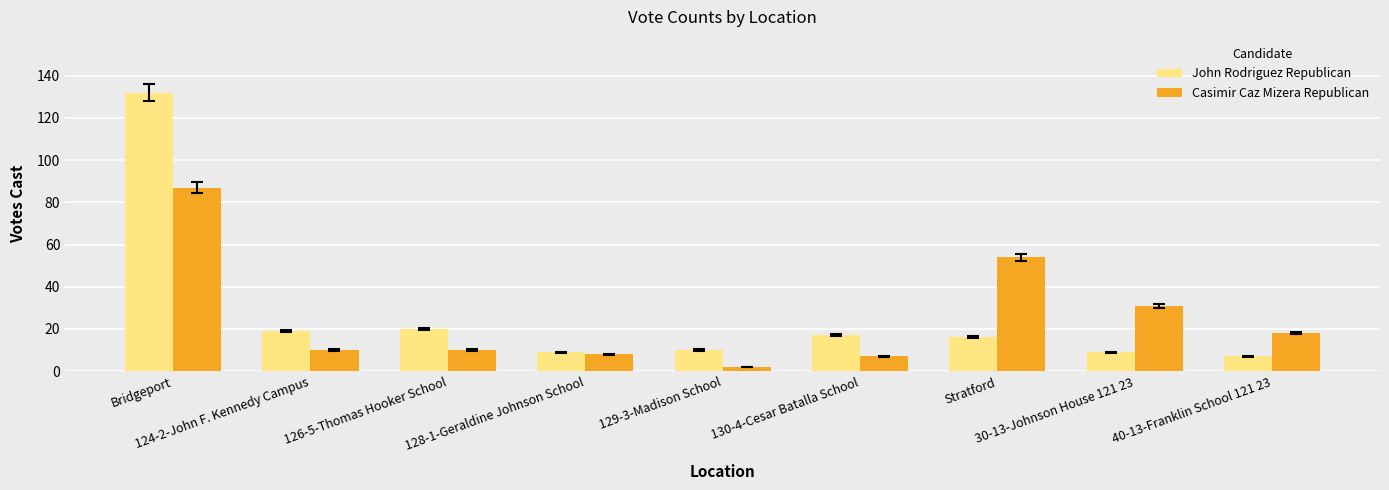

Reading left to right, what are all the values shown in this chart?

John Rodriguez Republican: Bridgeport=132	124-2-John F. Kennedy Campus=19	126-5-Thomas Hooker School=20	128-1-Geraldine Johnson School=9	129-3-Madison School=10	130-4-Cesar Batalla School=17	Stratford=16	30-13-Johnson House 121 23=9	40-13-Franklin School 121 23=7
Casimir Caz Mizera Republican: Bridgeport=87	124-2-John F. Kennedy Campus=10	126-5-Thomas Hooker School=10	128-1-Geraldine Johnson School=8	129-3-Madison School=2	130-4-Cesar Batalla School=7	Stratford=54	30-13-Johnson House 121 23=31	40-13-Franklin School 121 23=18